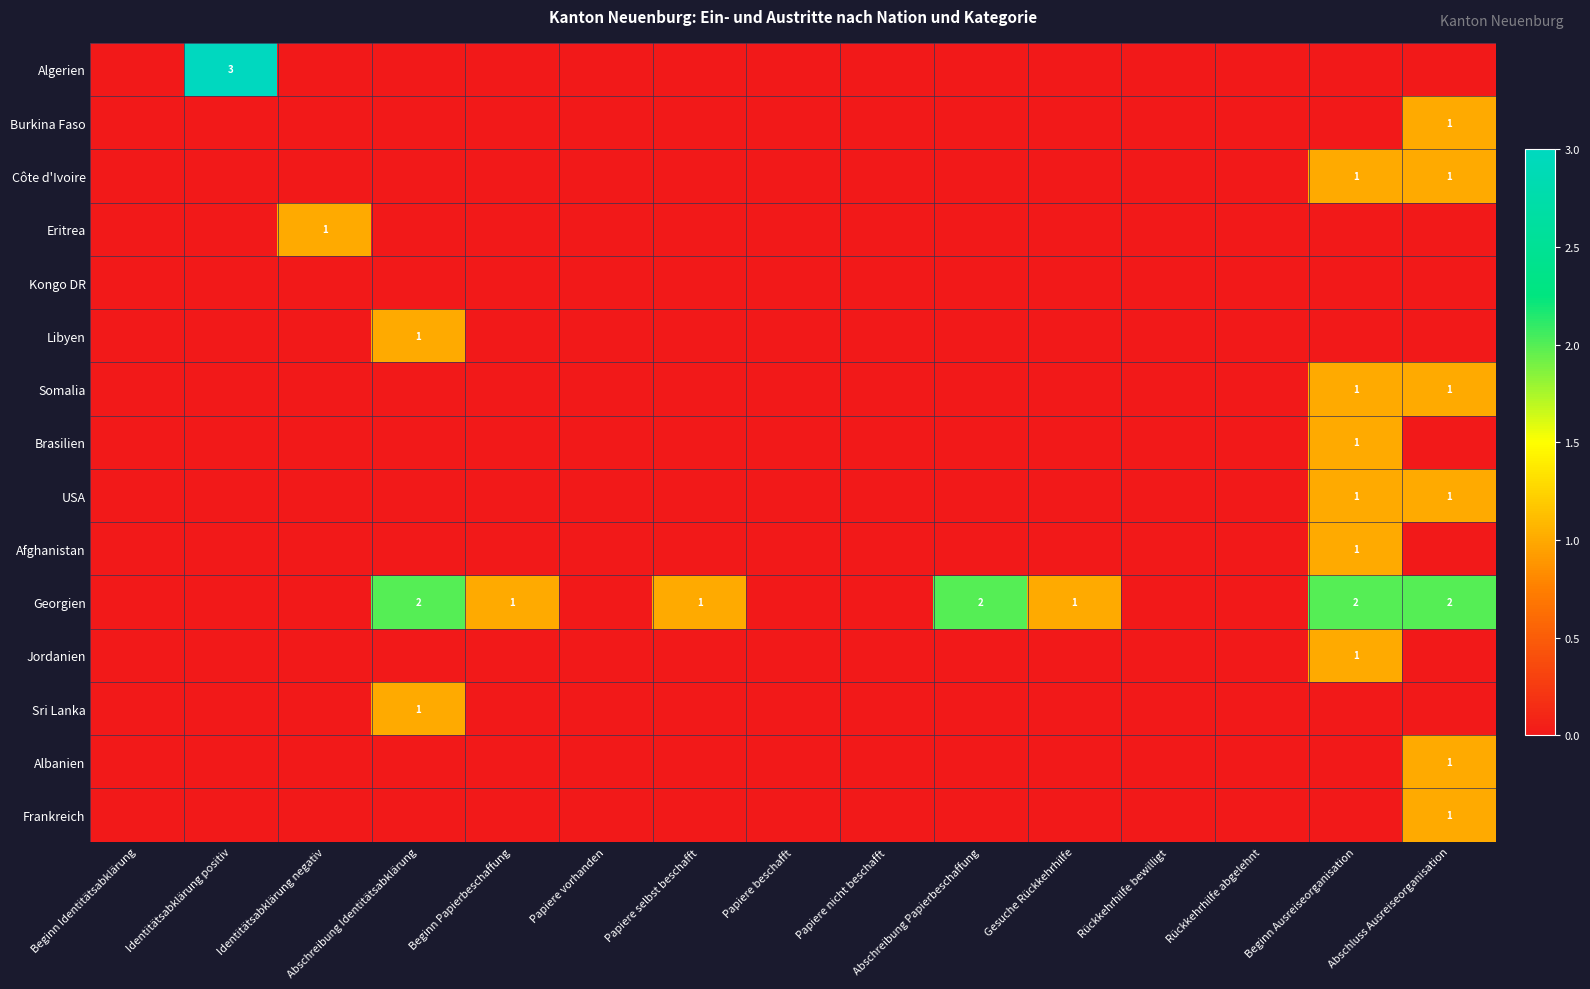

Count the number of data series in this chart.

15